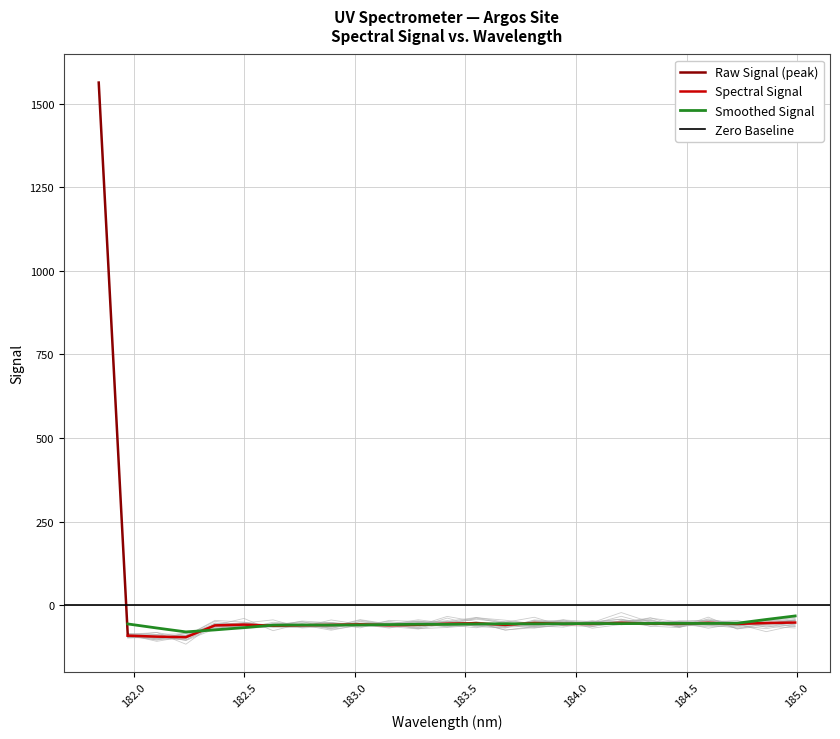

True or false: the data shows -59.1 at 8.

True